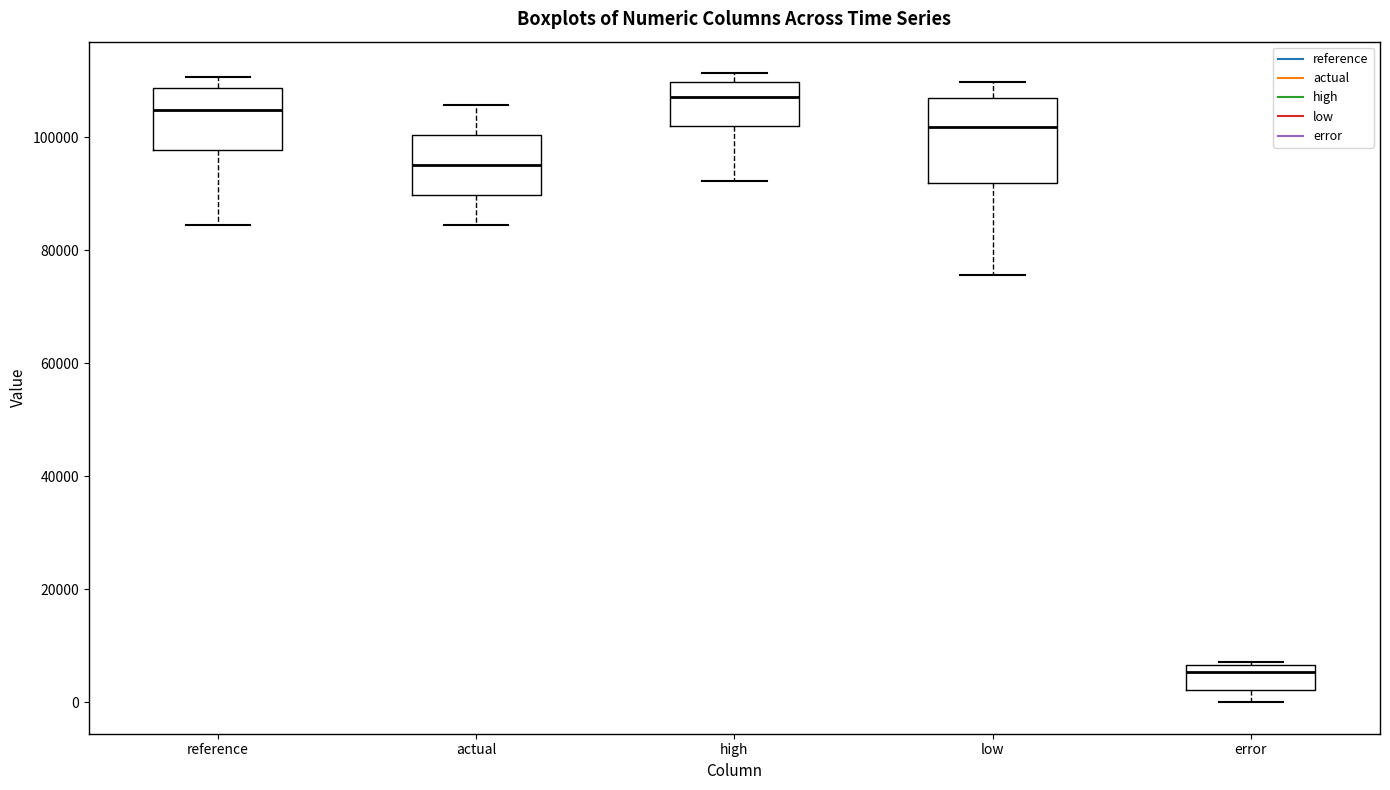

Where does the upper whisker of the box for actual end on the y-axis? The values are not printed on the chart, so give them approximately, as read against the axis.

106000